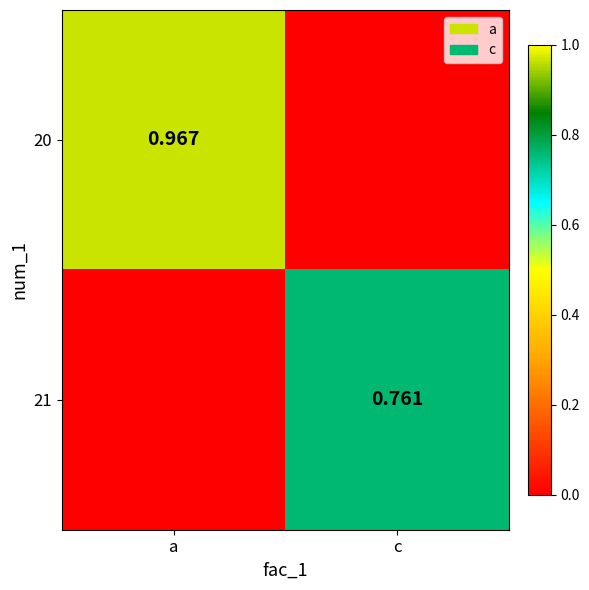

Is the value of 20 at a greater than the value of 21 at c?

Yes